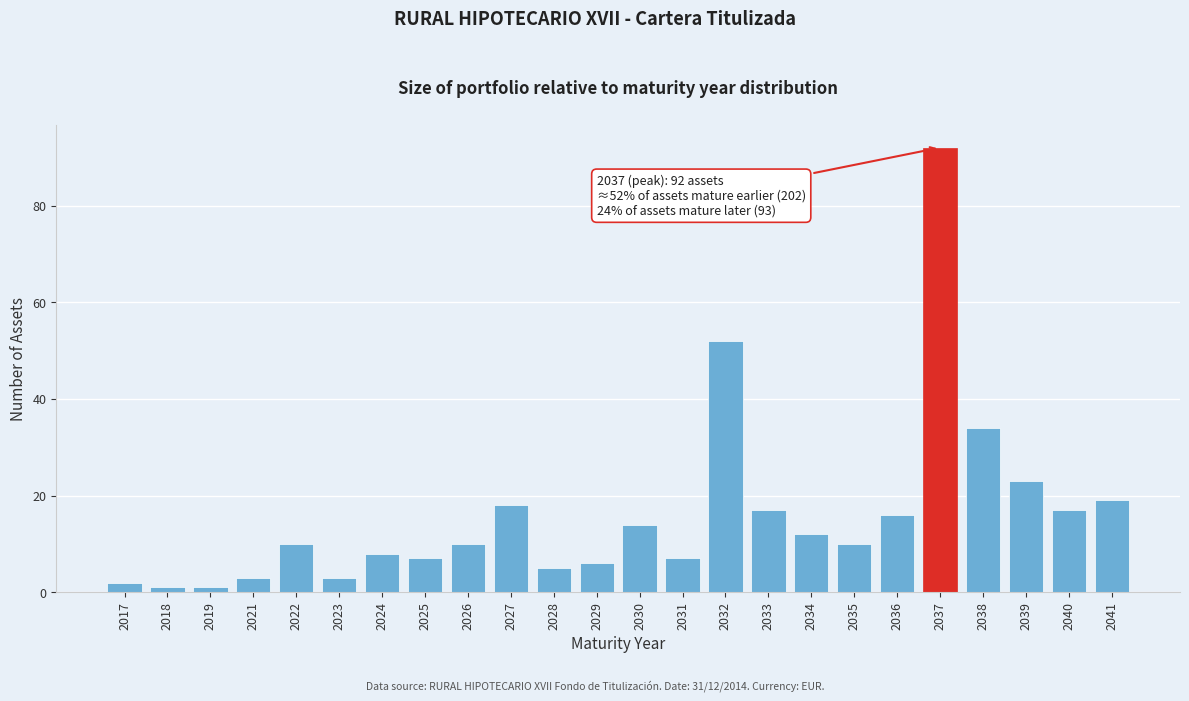

Reading left to right, list all the values displayed in this chart.

2017=2	2018=1	2019=1	2021=3	2022=10	2023=3	2024=8	2025=7	2026=10	2027=18	2028=5	2029=6	2030=14	2031=7	2032=52	2033=17	2034=12	2035=10	2036=16	2037=92	2038=34	2039=23	2040=17	2041=19